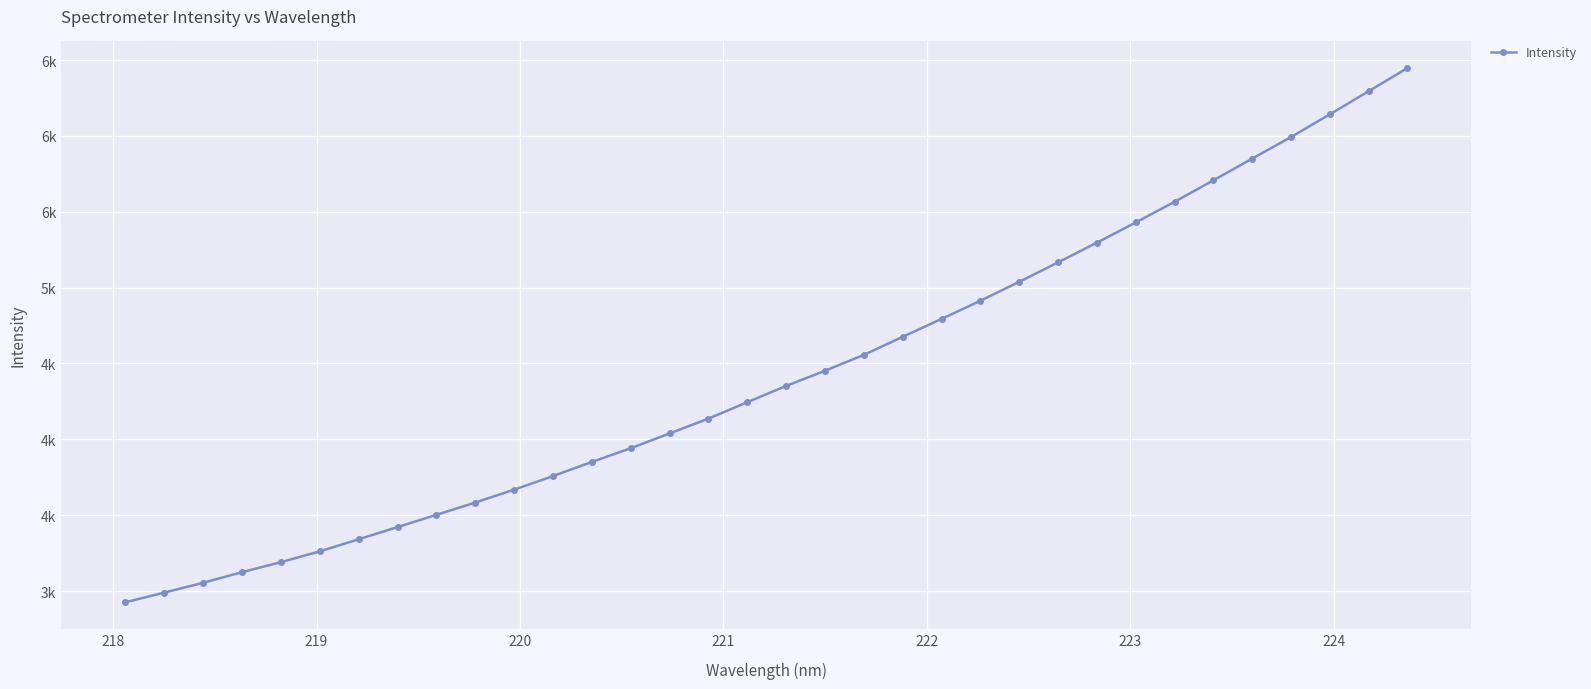

True or false: the data has more than 0 interior local peaks.

False